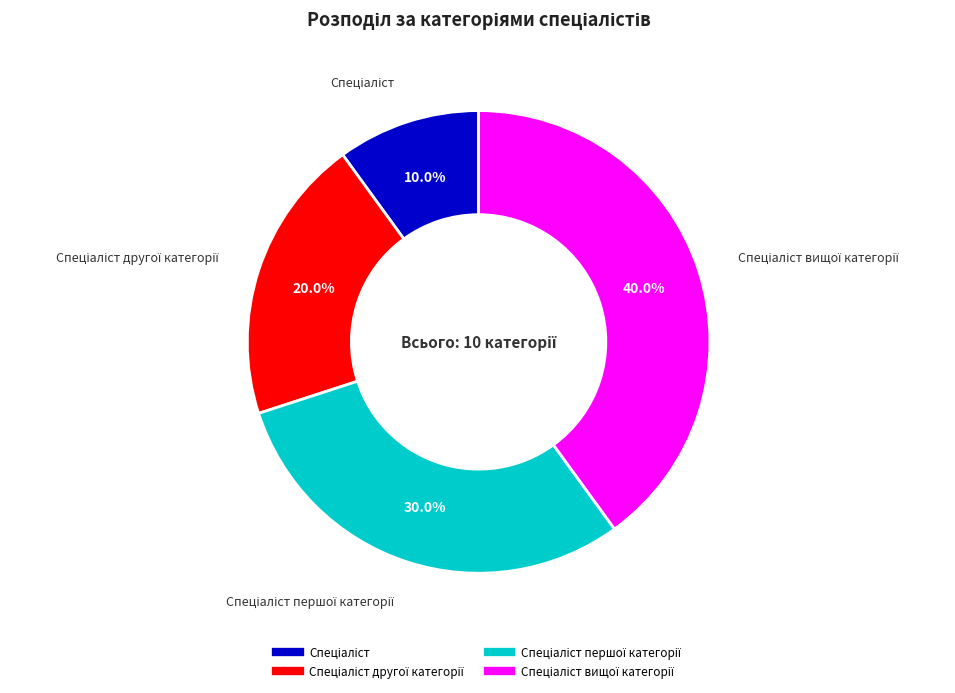

Is there a majority slice in this chart?

No